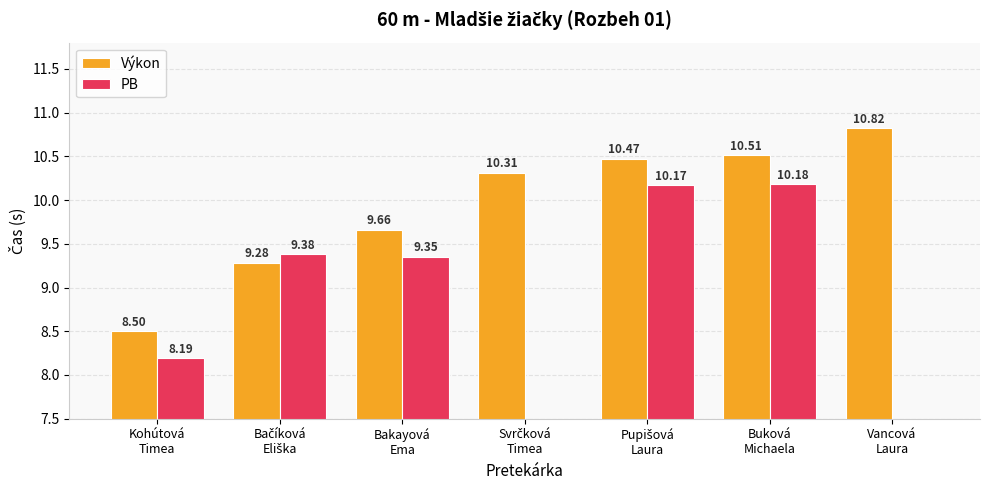

Where does the PB series first go above 9?

Bačíková
Eliška